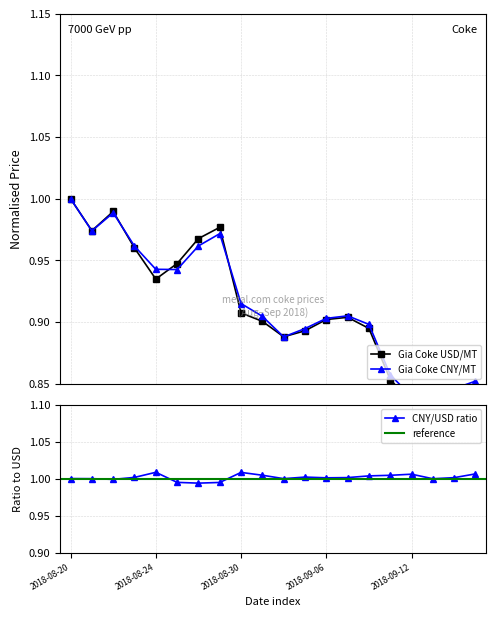

At which category does Gia Coke CNY/MT (scaled) reach its first local peak?

2018-08-22